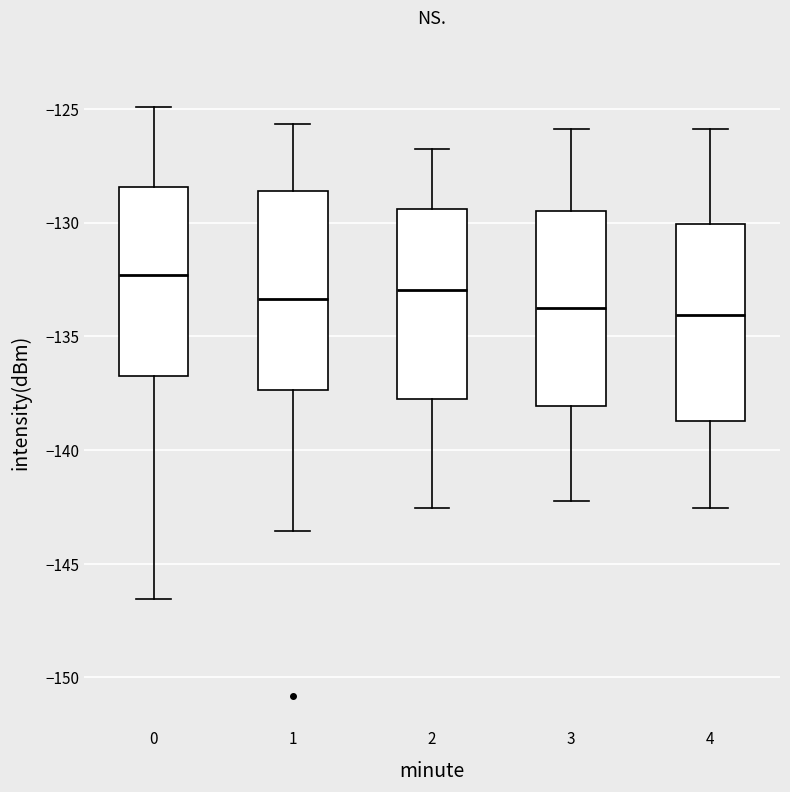

Where is the lower edge of the box at x = 3 on the y-axis? The values are not printed on the chart, so give them approximately, as read against the axis.

-138.0